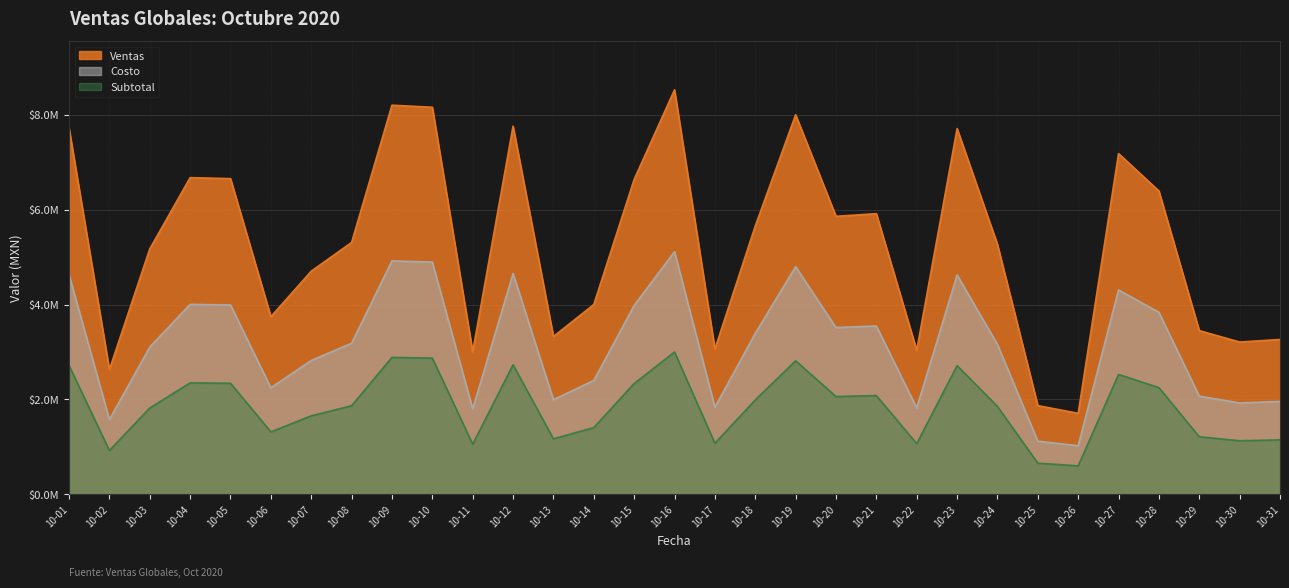

How many values in the Subtotal series are below 1868658?

15